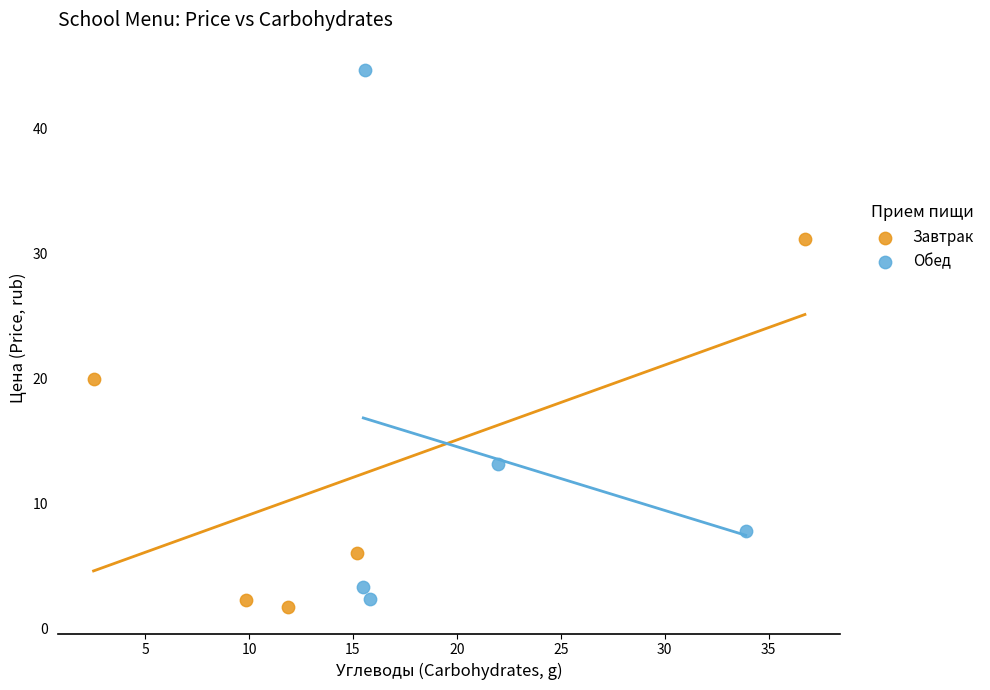

Which series reaches the minimum Y coordinate?

Завтрак